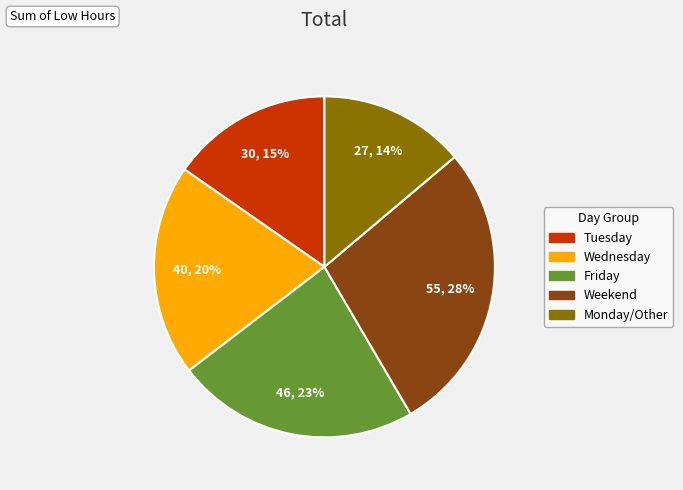

To the nearest percent, what is the average slice percentage?

20%